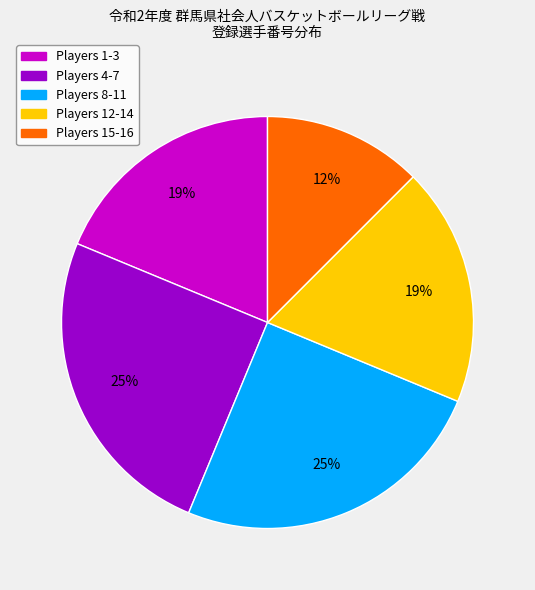

Approximately how many times larger is the value at Players 4-7 compared to Players 8-11?

1.0